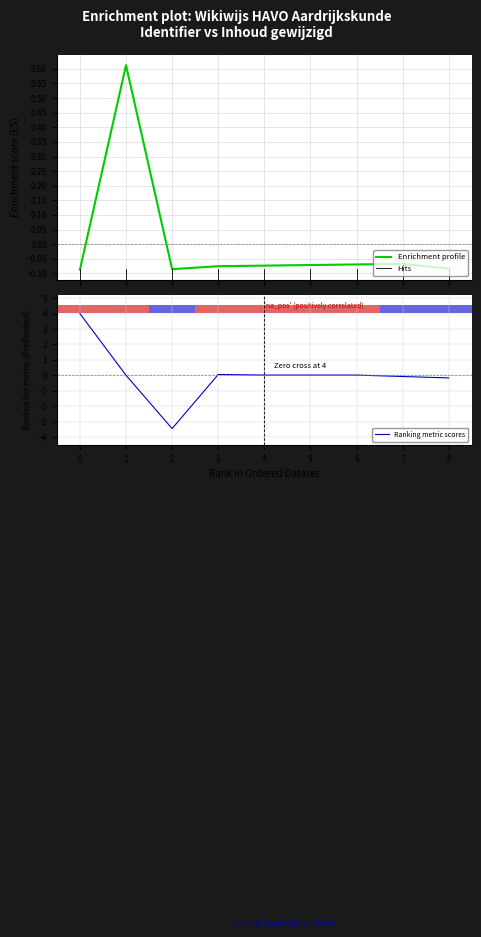

The value of Ranking metric scores at 6 is 0.0. True or false?

True